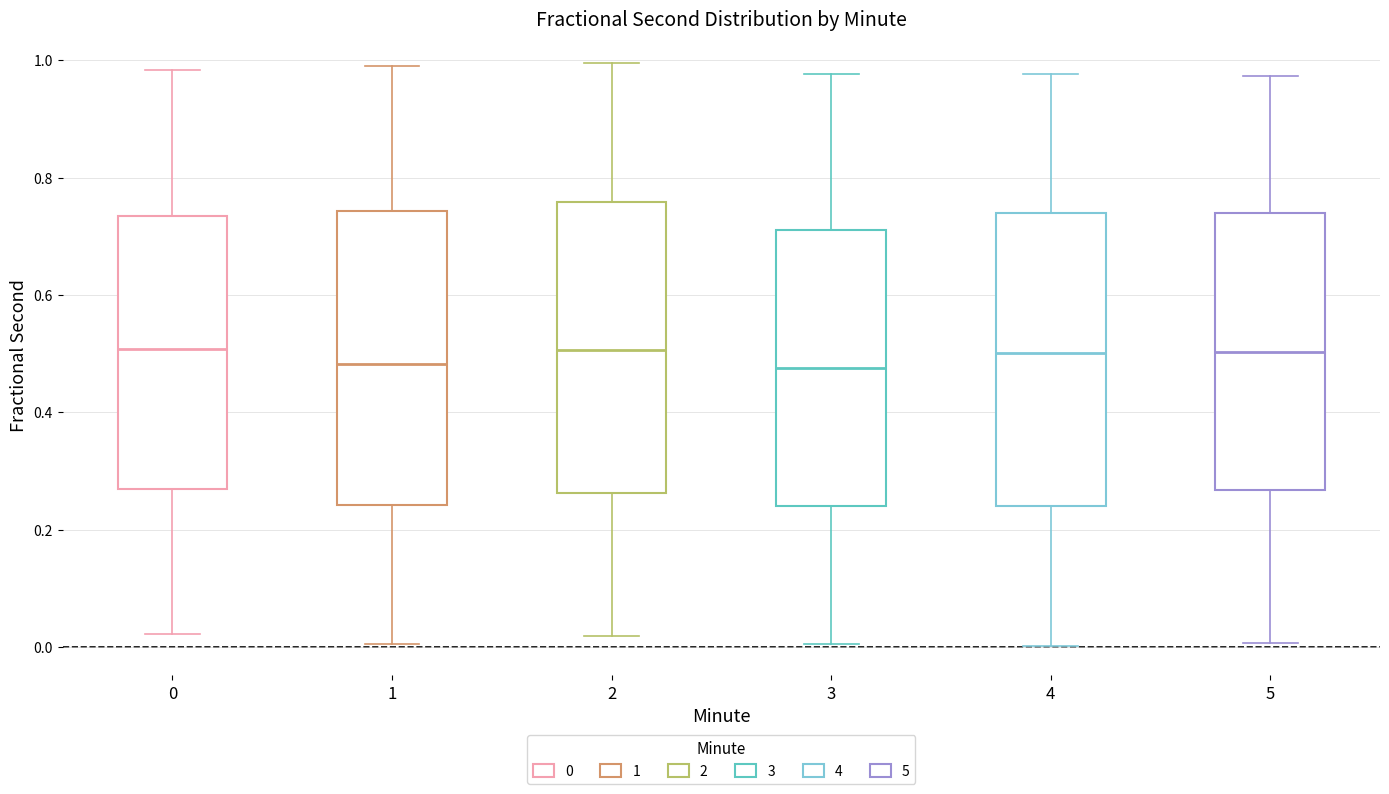

Reading left to right, transcribe this box plot: for each box, give where its median line is, the range the box spans, and where its two whiskers end, as read against the y-axis. The values are not printed on the chart, so give them approximately, as read against the axis.

0: median 0.50, box 0.28 to 0.74, whiskers 0.02 to 0.98
1: median 0.48, box 0.24 to 0.74, whiskers 0.00 to 0.98
2: median 0.50, box 0.26 to 0.76, whiskers 0.02 to 1.00
3: median 0.48, box 0.24 to 0.72, whiskers 0.00 to 0.98
4: median 0.50, box 0.24 to 0.74, whiskers 0.00 to 0.98
5: median 0.50, box 0.26 to 0.74, whiskers 0.00 to 0.98